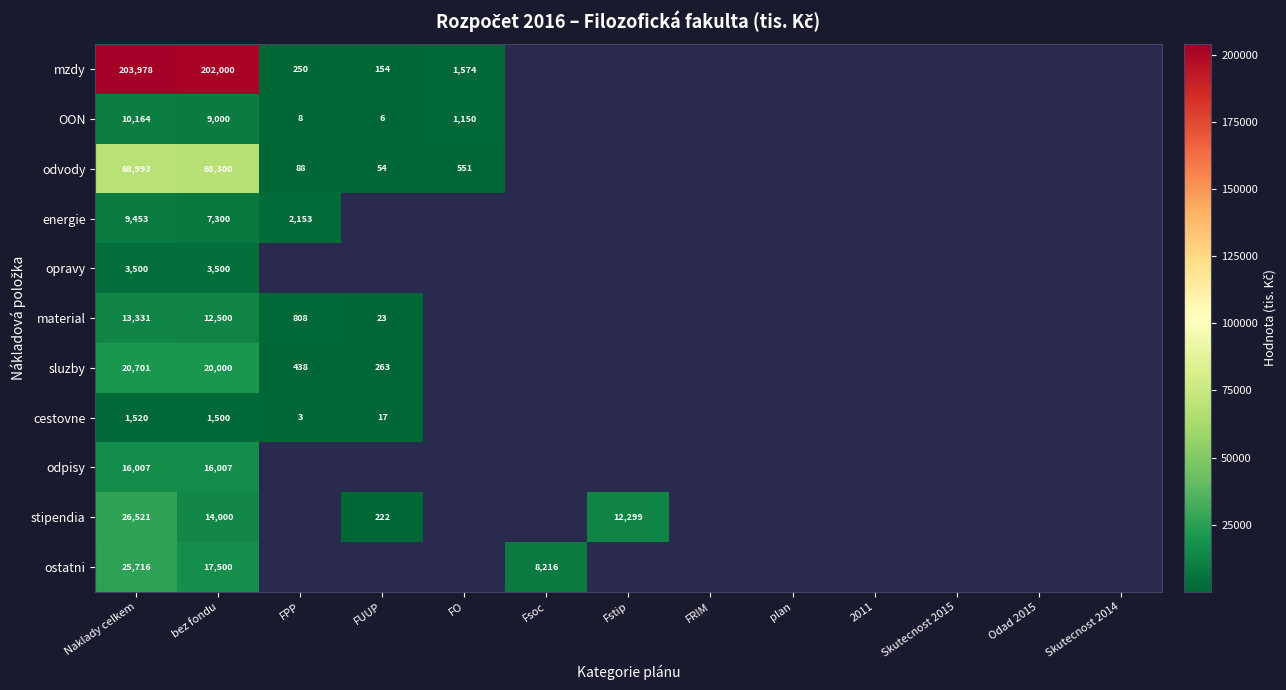

True or false: energie has a value of 9453 at Naklady celkem.

True